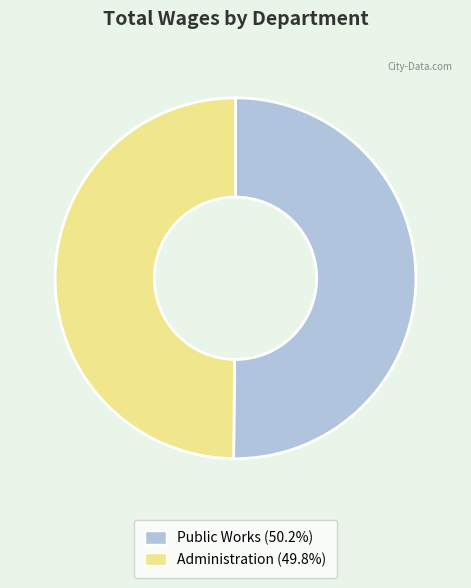

Do Public Works (50.2%) and Administration (49.8%) together represent more than half of the pie?

Yes